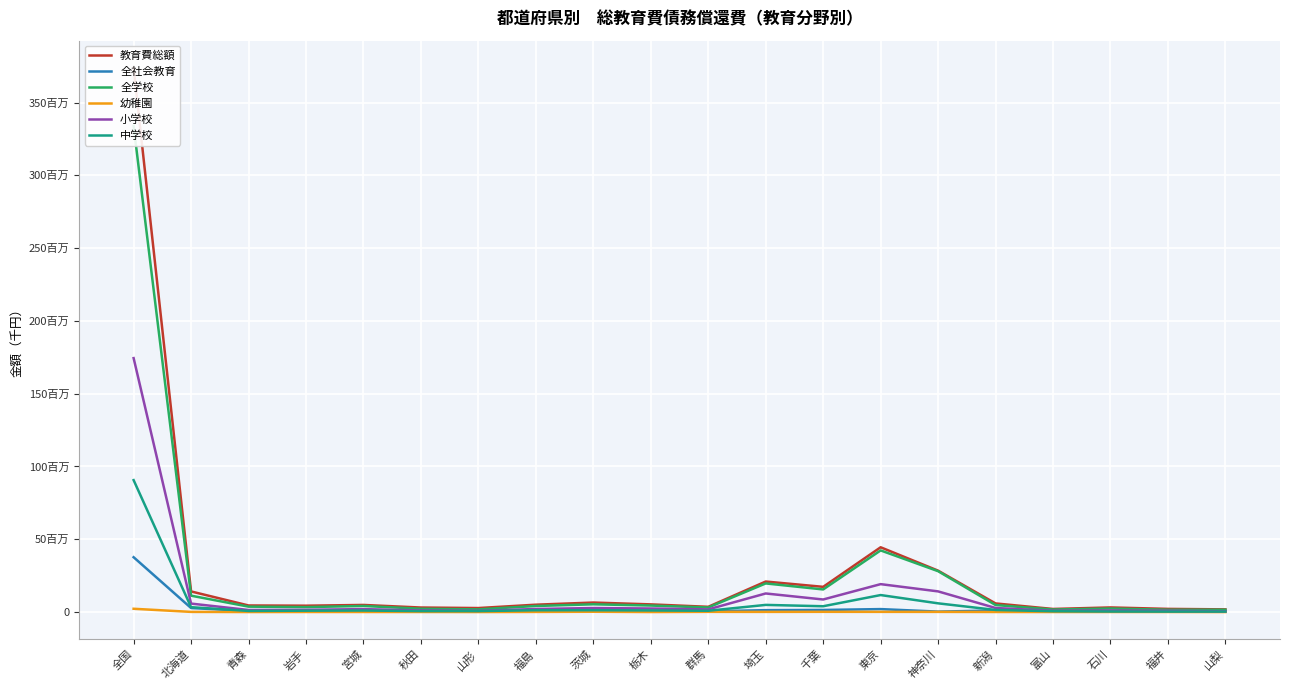

How many lines are shown in the chart?

6